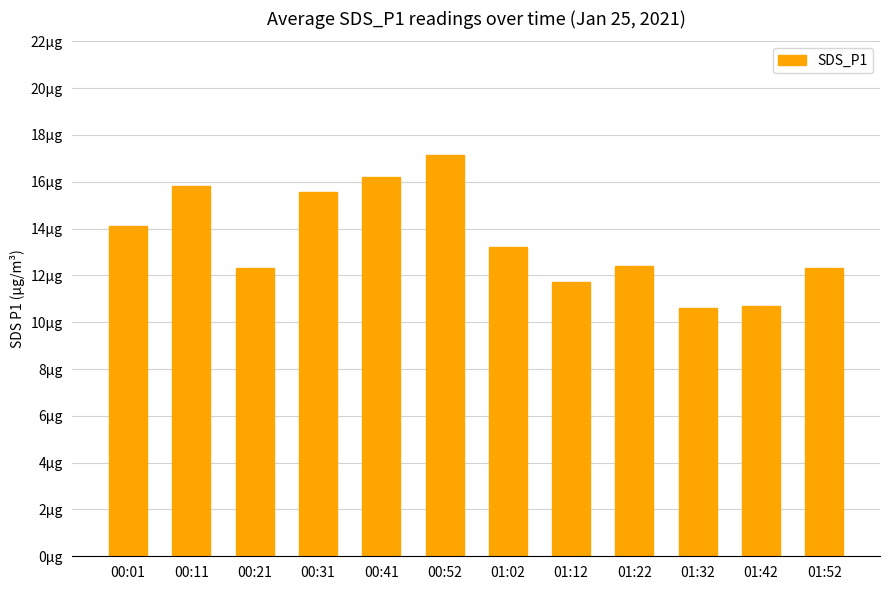

What is the difference between the maximum and minimum values?

6.5